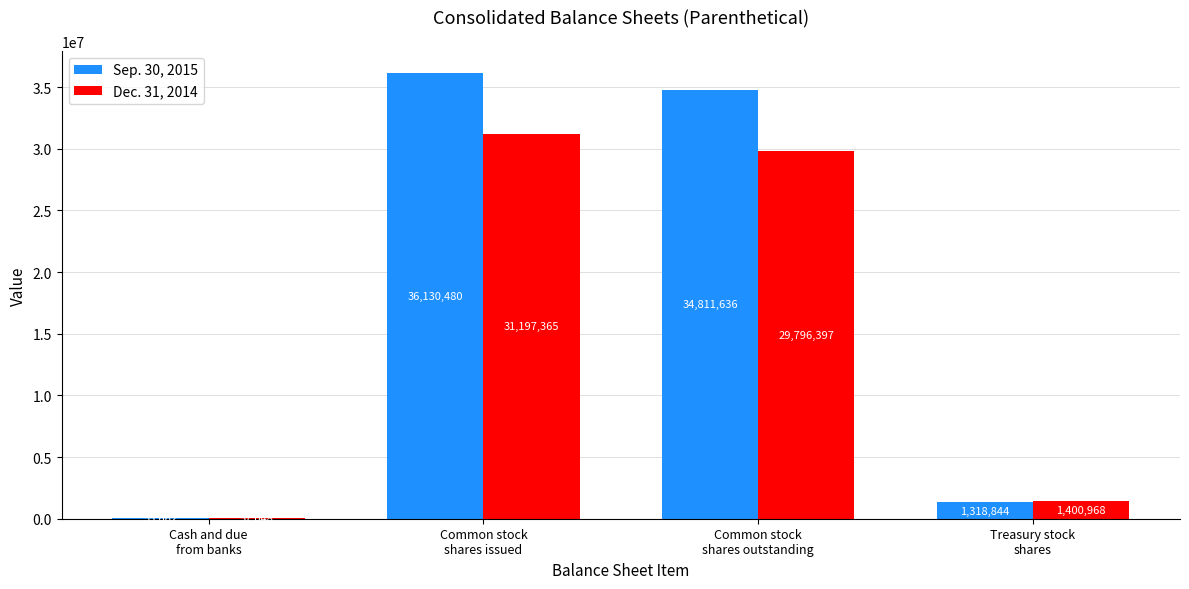

What is the sum of all Sep. 30, 2015 values?

72316622